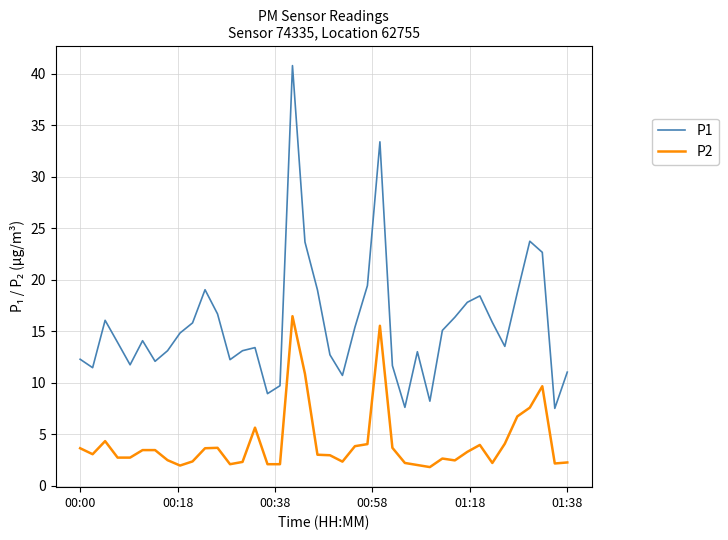

Rank the series by their average value, from lowest to highest.

P2, P1